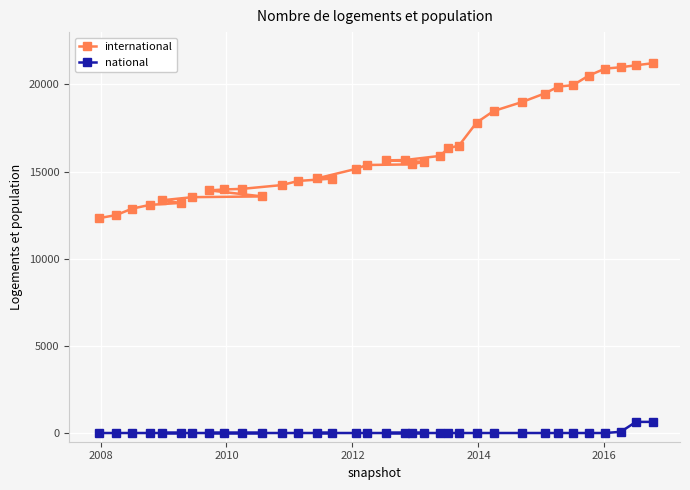

How many positive values does the national series have?

3